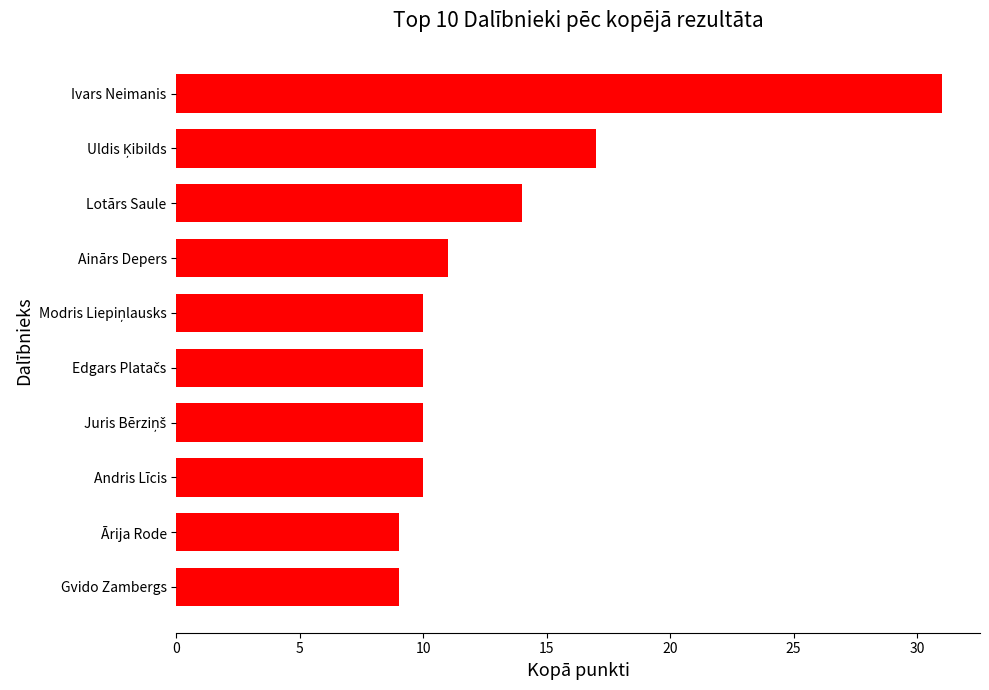

The chart shows a value of 5 at Gvido Zambergs. True or false?

False